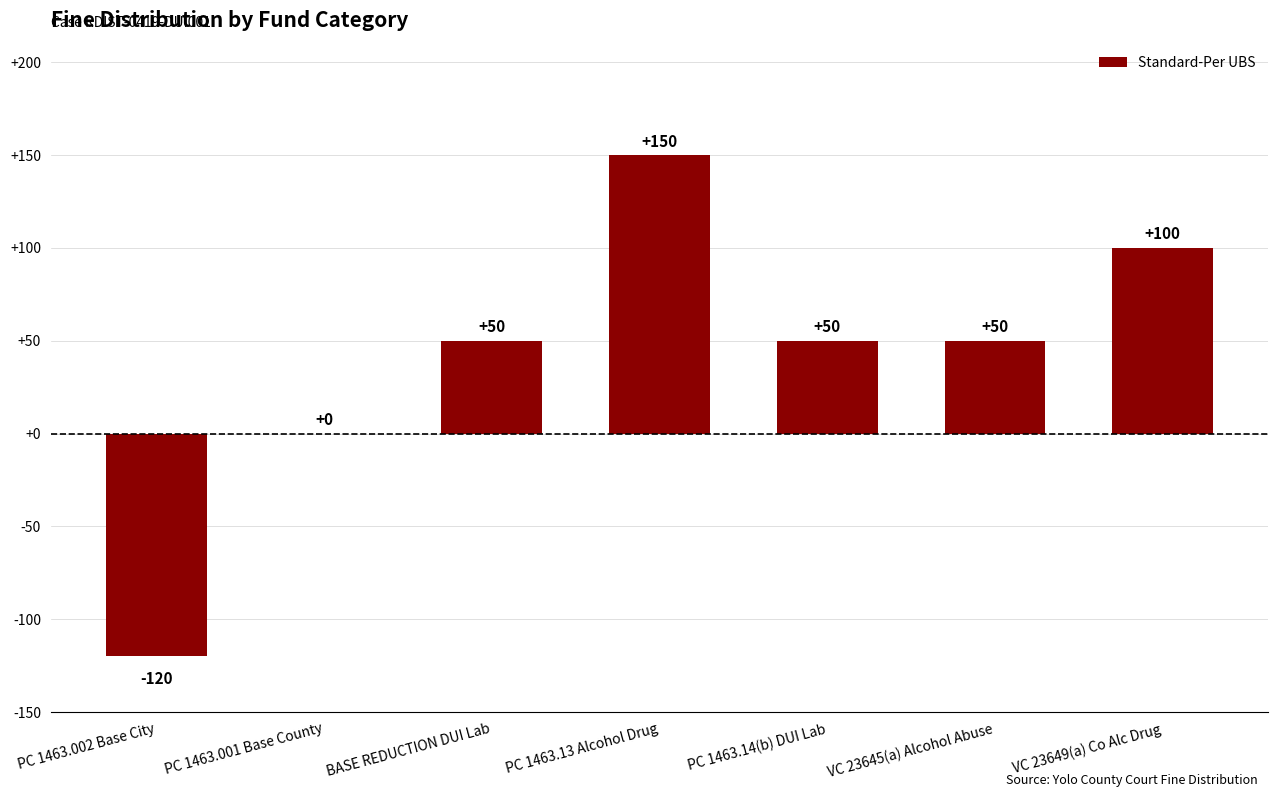

At which label is the value closest to 15?

PC 1463.001 Base County